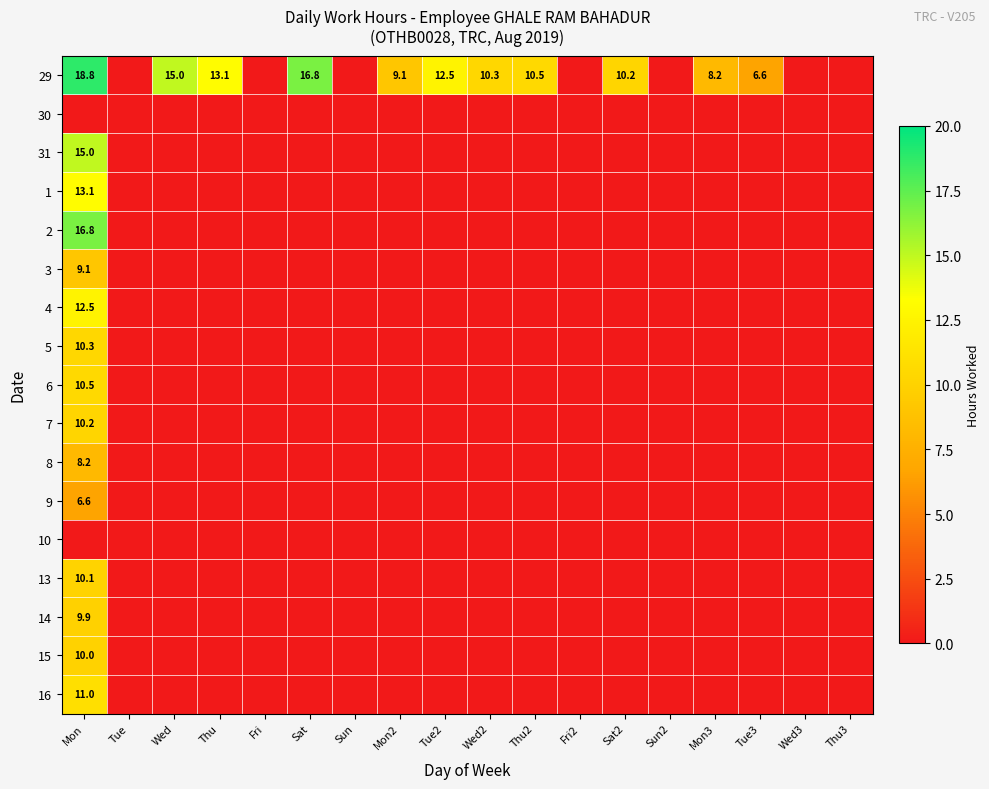

True or false: 9 has a value of 6.6 at Mon.

True